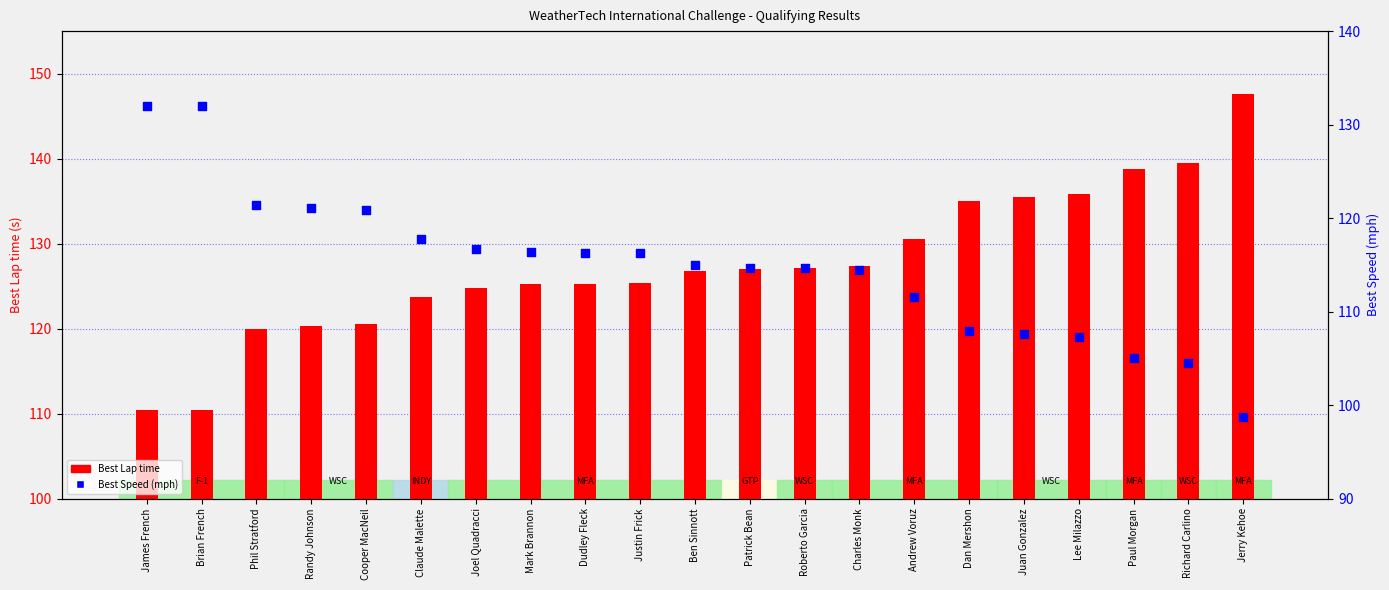

Which series contains the highest Y value?

Best Lap time